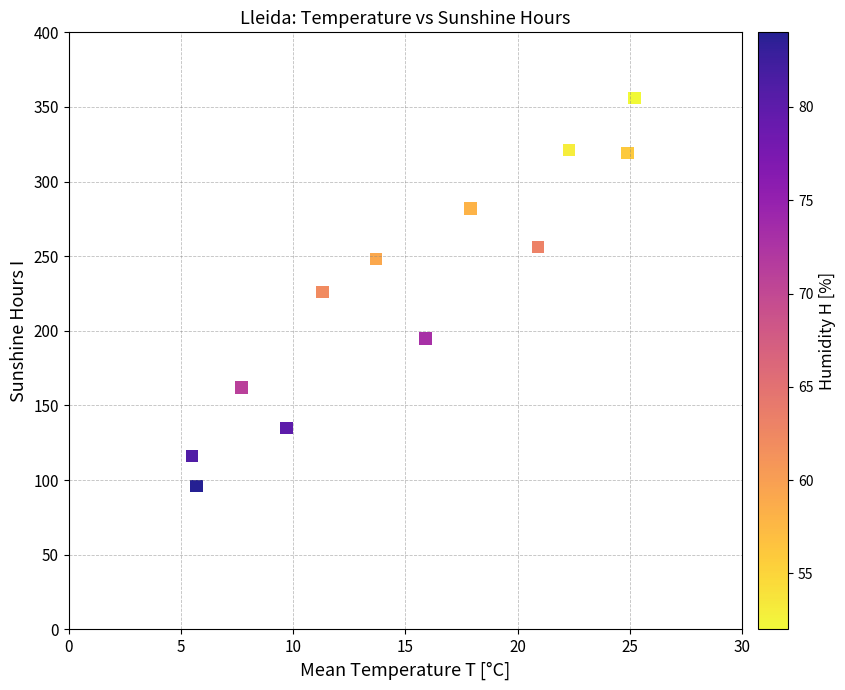

What is the average Y value?

226